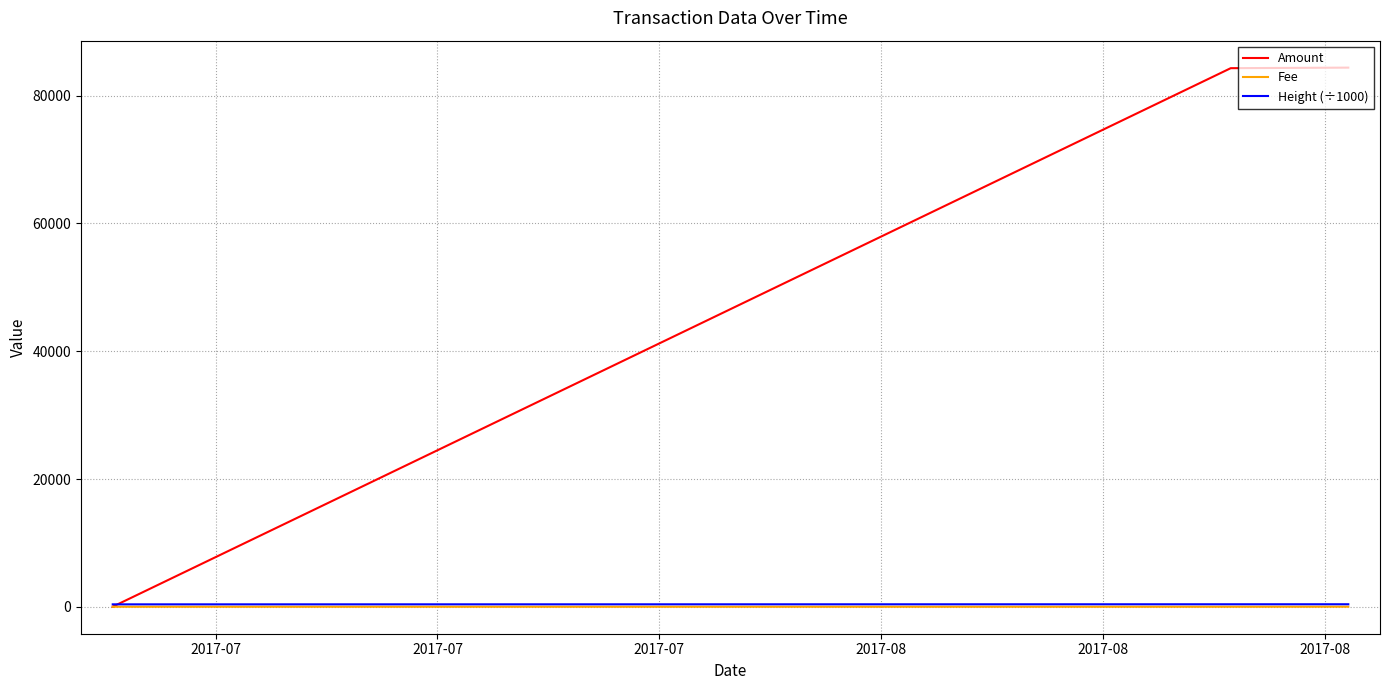

Which series has the widest spread of values?

Amount